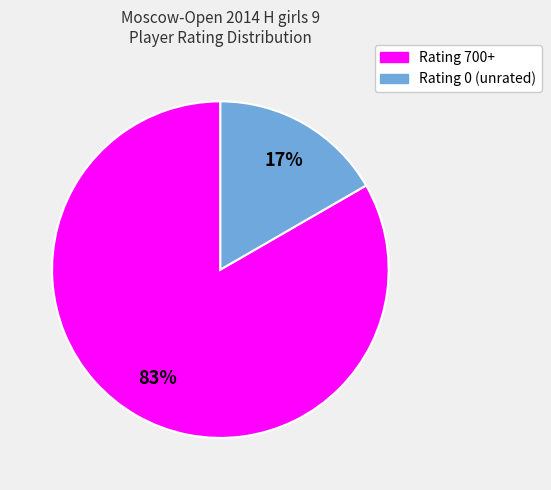

To the nearest percent, what is the average slice percentage?

50%